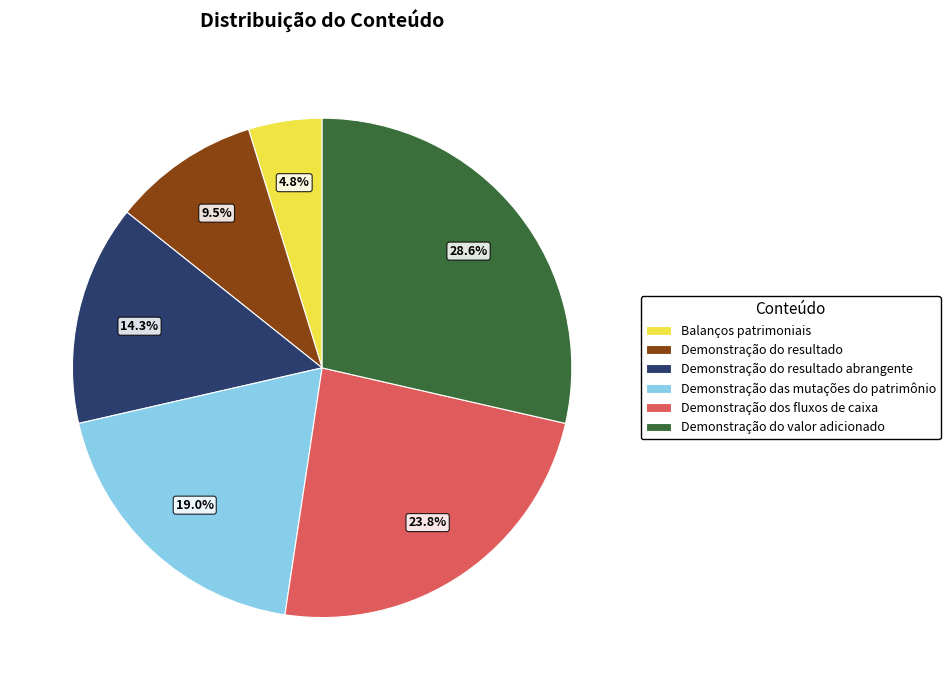

Is it true that Demonstração do valor adicionado is 18% of the pie?

False